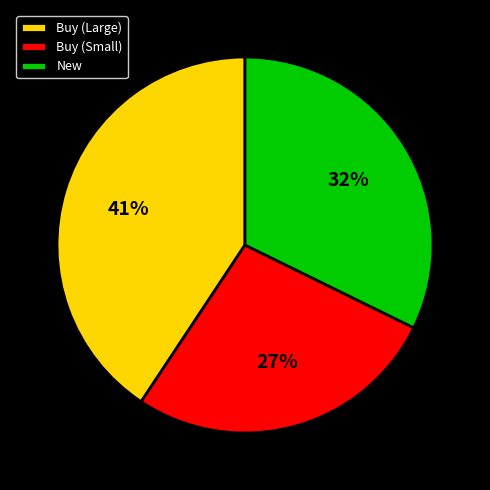

What is the smallest slice in the pie chart?

Buy (Small)